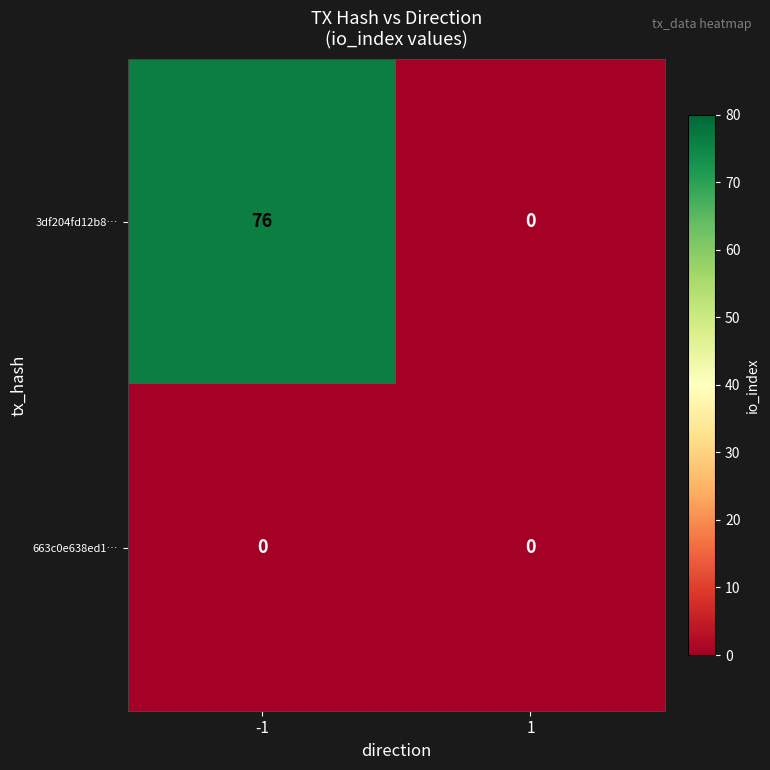

Rank the series by their average value, from lowest to highest.

663c0e638ed1…, 3df204fd12b8…